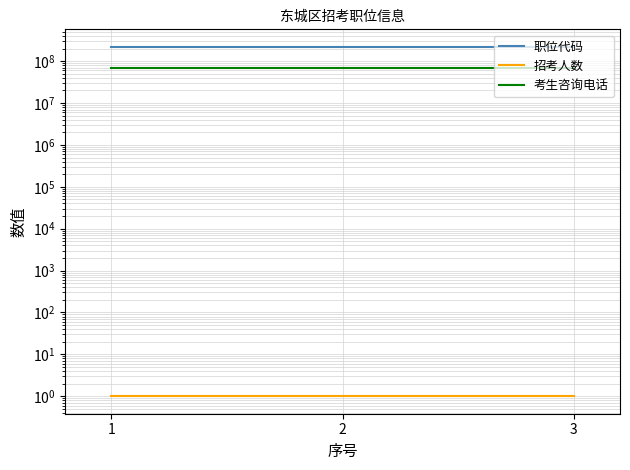

What is the spread (max minus min) of values at 2?

220153202